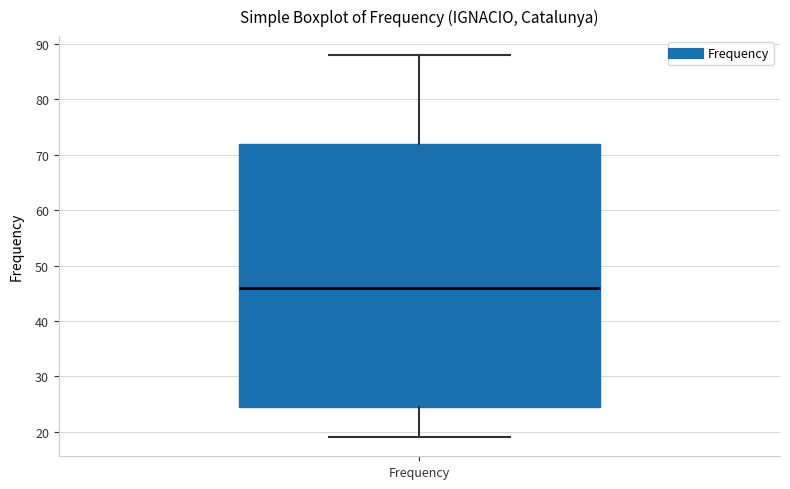

Read this box plot against the y-axis: the position of the median line, the range covered by the box, and the ends of both whiskers. The values are not printed on the chart, so give them approximately, as read against the axis.

median 46, box 25 to 72, whiskers 19 to 88